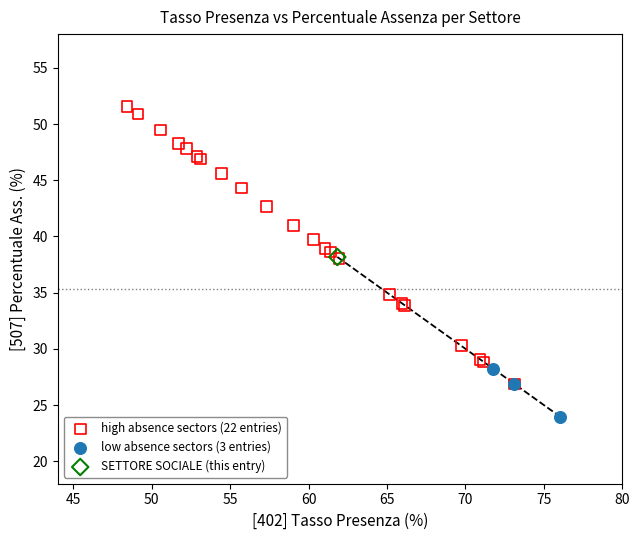

What are all the series names shown in the legend?

high absence sectors (22 entries), low absence sectors (3 entries), SETTORE SOCIALE (this entry)